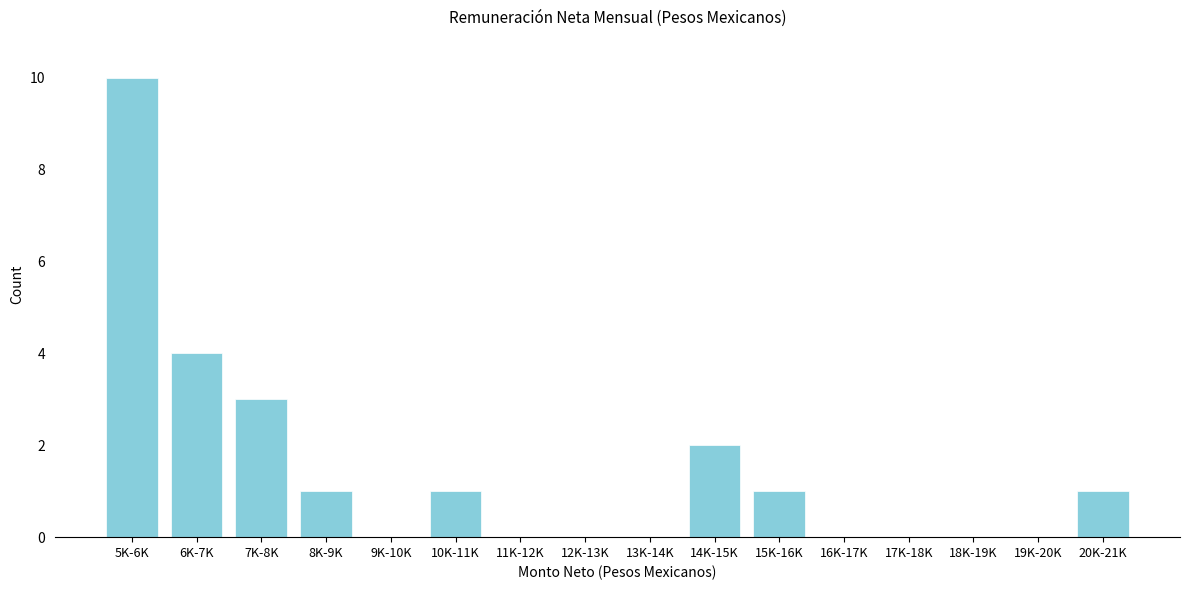

Reading right to left, list all the values displayed in this chart.

20K-21K=1	19K-20K=0	18K-19K=0	17K-18K=0	16K-17K=0	15K-16K=1	14K-15K=2	13K-14K=0	12K-13K=0	11K-12K=0	10K-11K=1	9K-10K=0	8K-9K=1	7K-8K=3	6K-7K=4	5K-6K=10